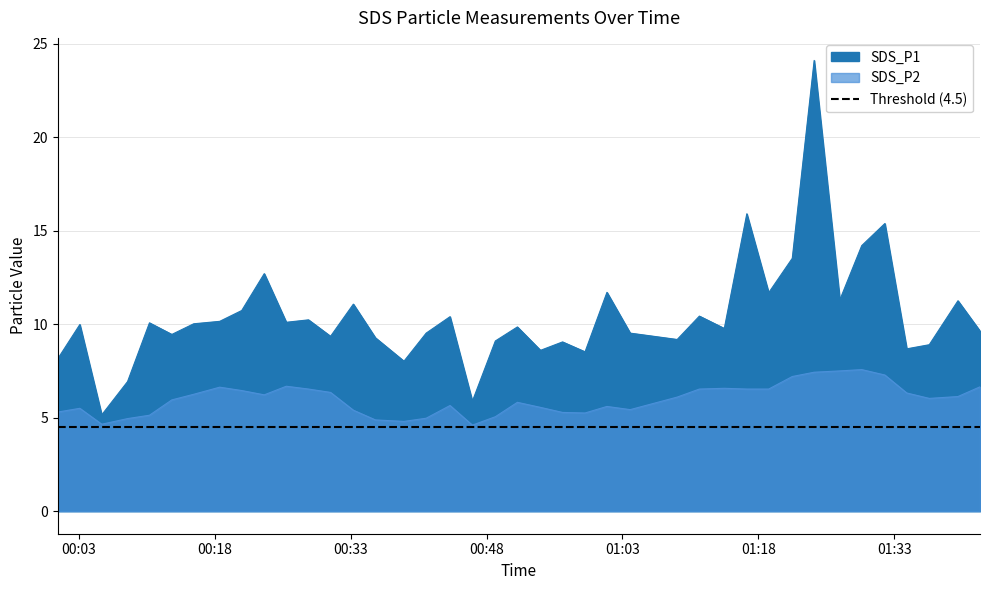

Which series has the largest range (max minus min)?

SDS_P1